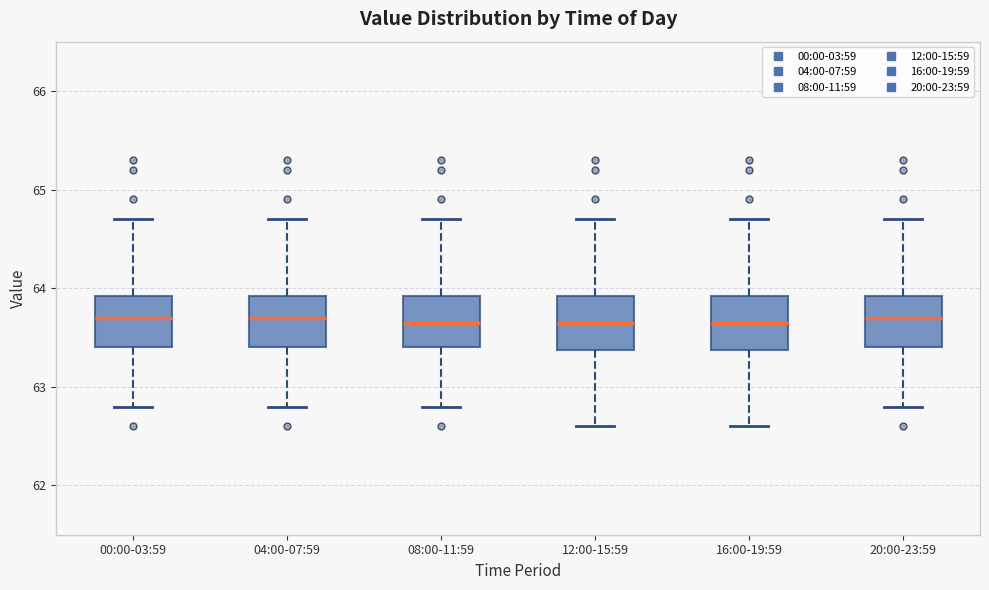

Where is the lower edge of the box for 08:00-11:59 on the y-axis? The values are not printed on the chart, so give them approximately, as read against the axis.

63.4